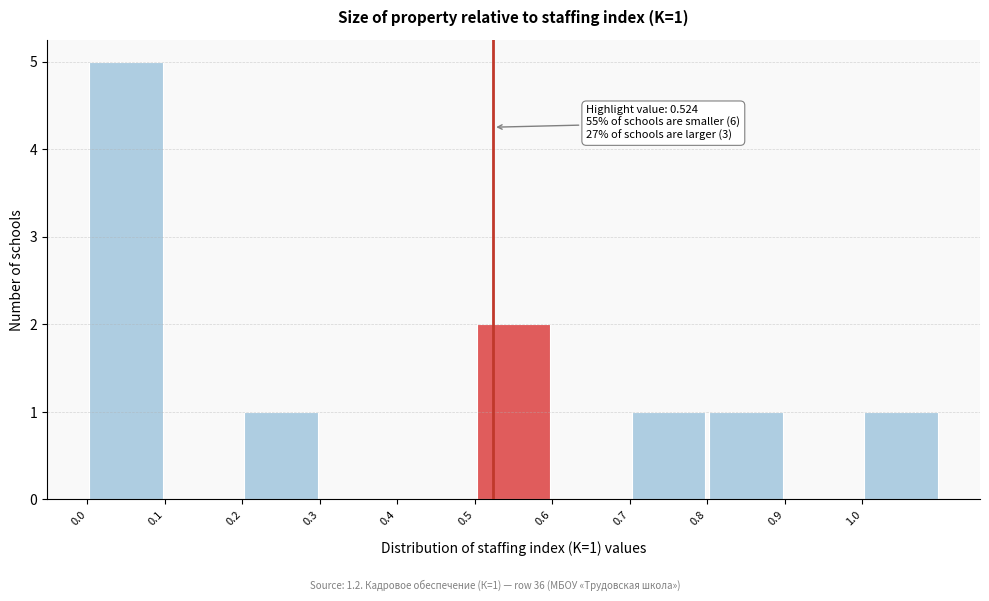

Over which range of the x-axis is the bar tallest?

0.0 to 0.1